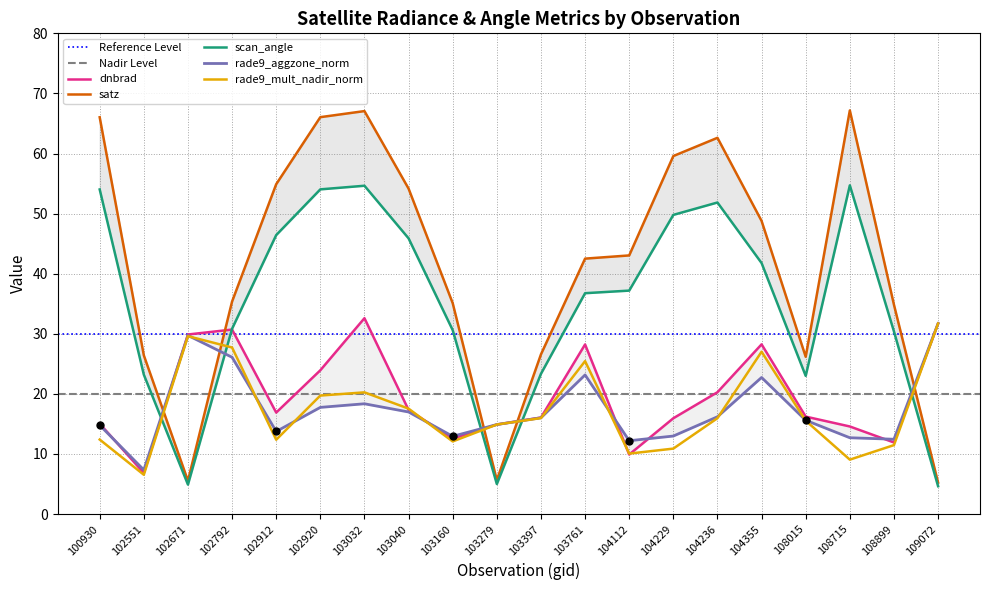

True or false: satz and scan_angle intersect in this chart.

False